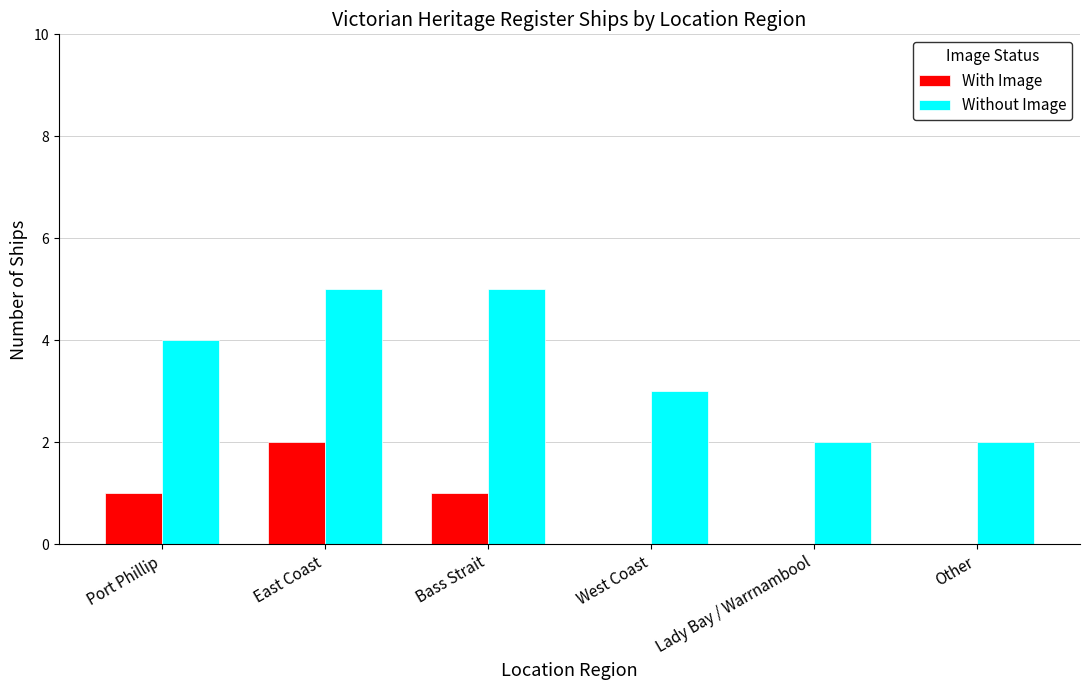

What is the greatest value displayed?

5